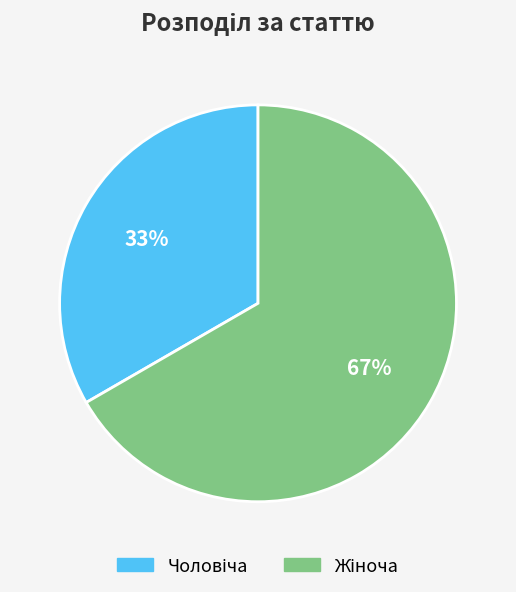

Does any single category account for the majority?

Yes